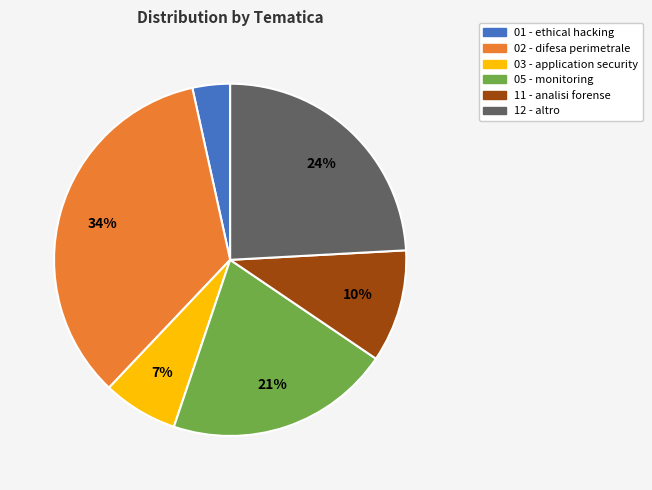

The 03 - application security slice represents 1% of the pie. True or false?

False